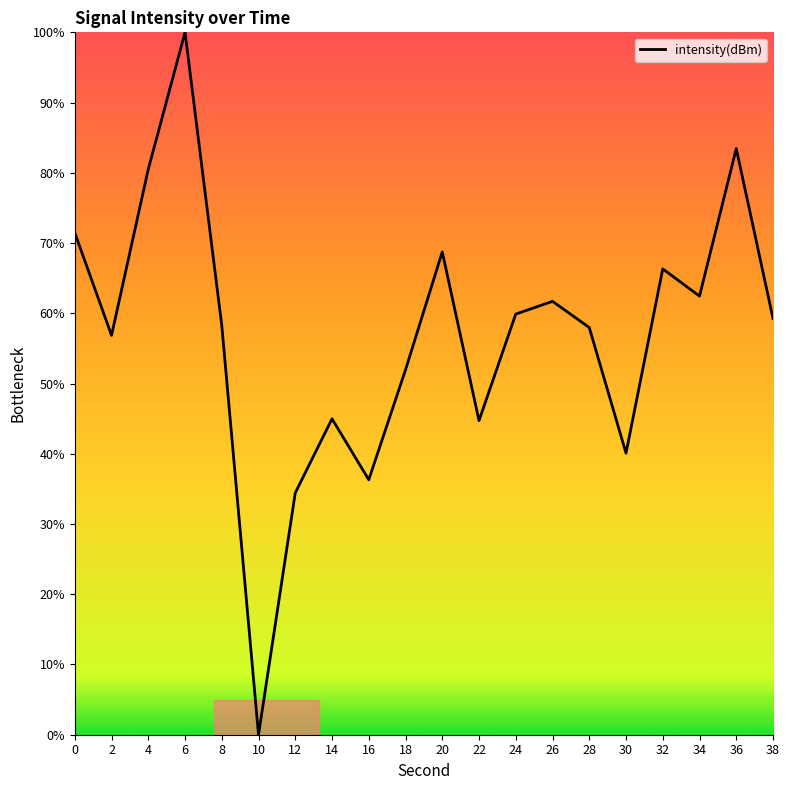

Which has a higher value, 8 or 4?

4